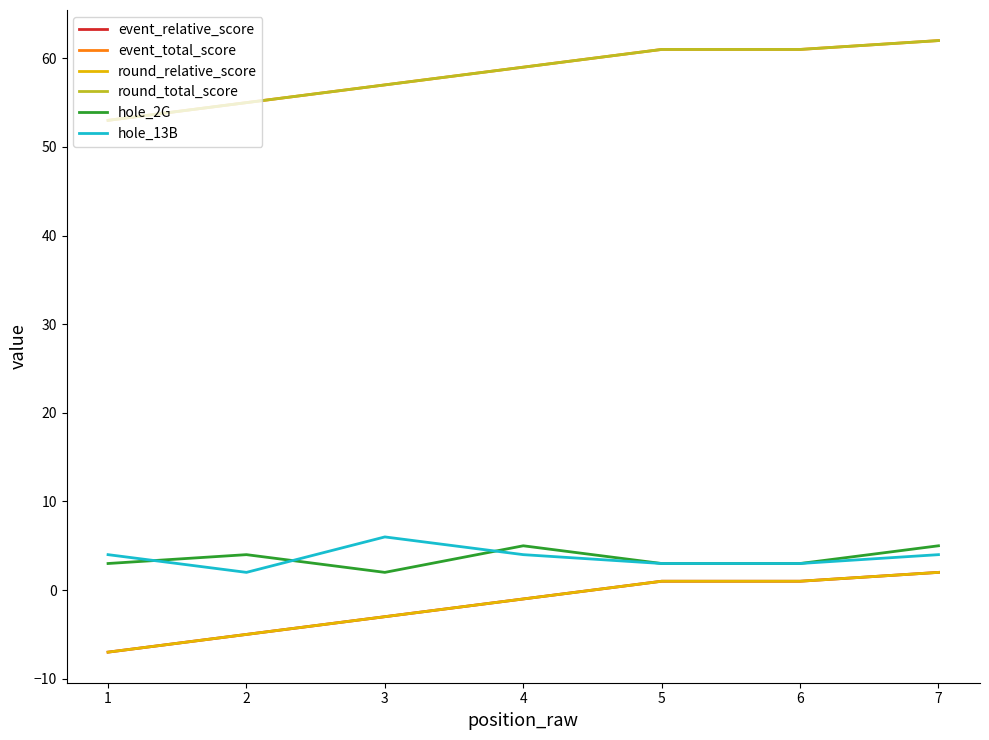

Is this an area chart (filled region under the line)?

No